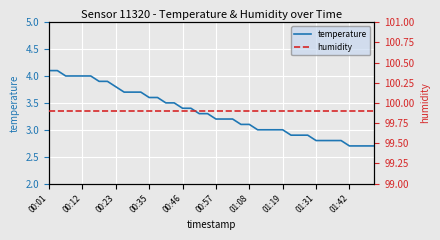

List the series in order of their overall mean, lowest first.

temperature, humidity